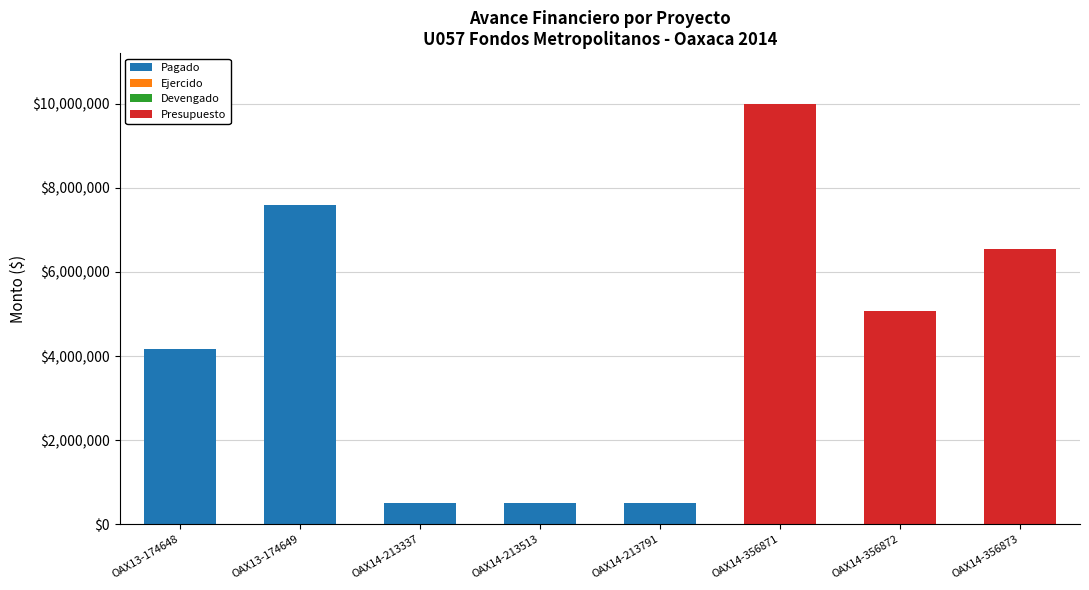

At which category is the sum across all series the highest?

OAX14-356871